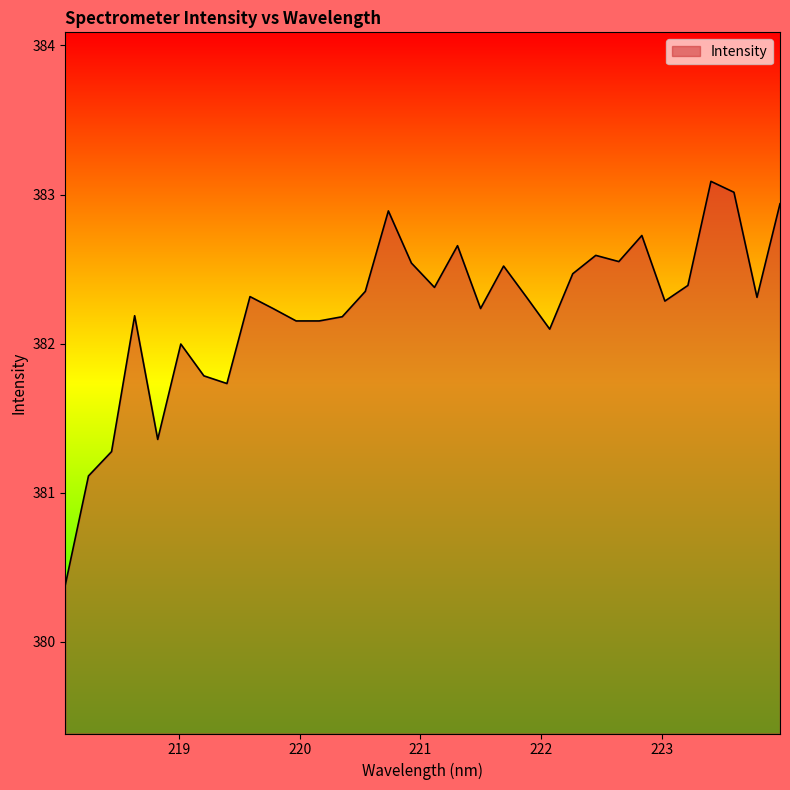

What is the smallest value displayed?

380.4